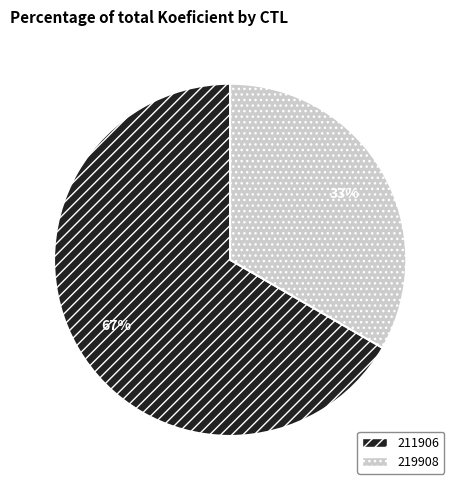

To the nearest percent, what is the average slice percentage?

50%